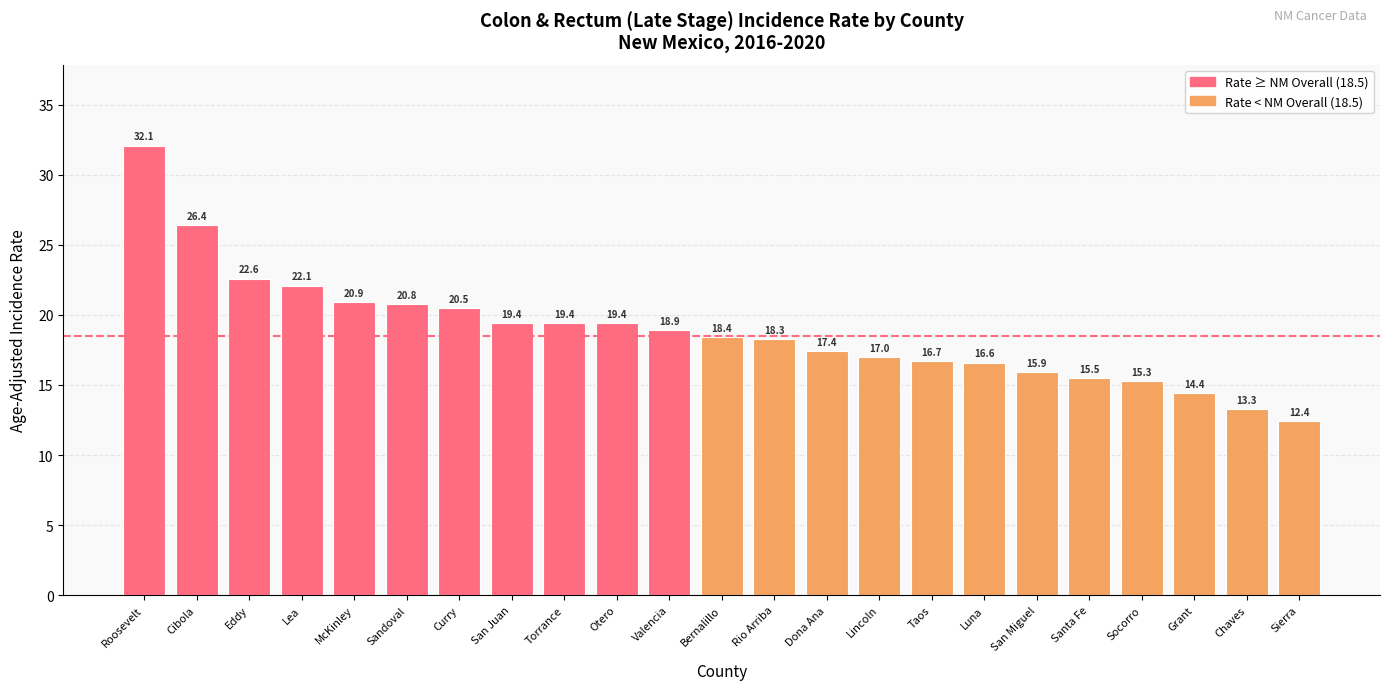

What is the change in value from Rio Arriba to San Miguel?

-2.4